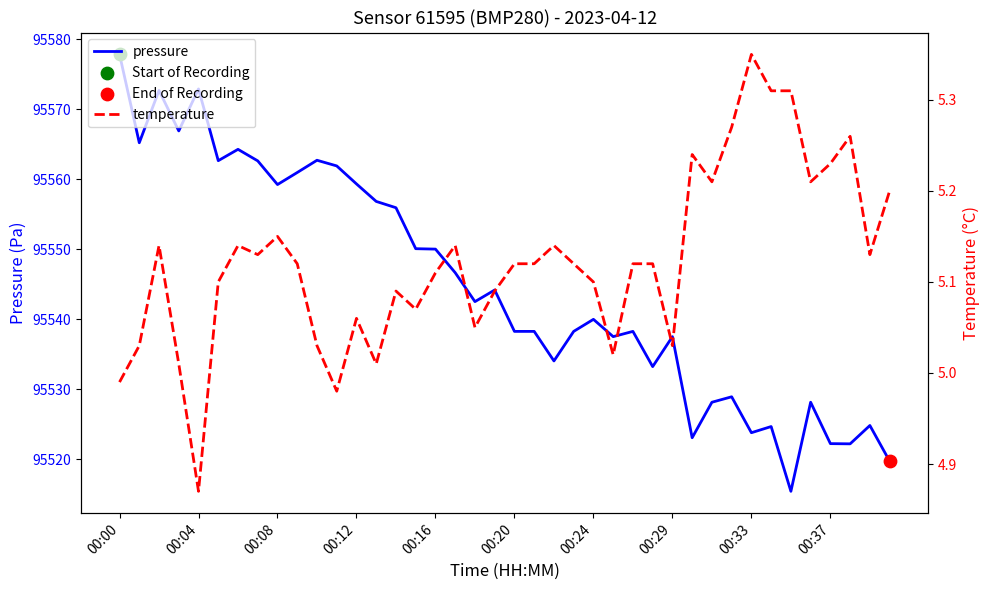

Which series contains the highest Y value?

pressure